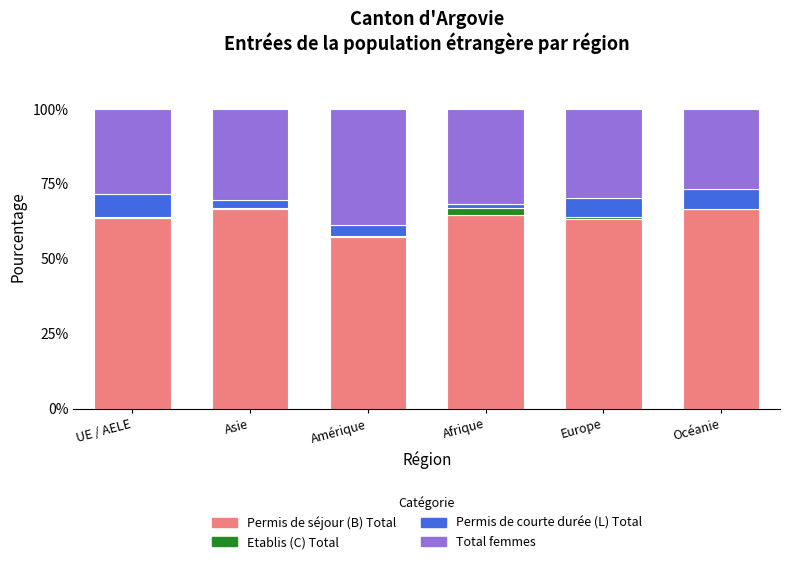

Are the bars grouped side by side (vs. stacked)?

No